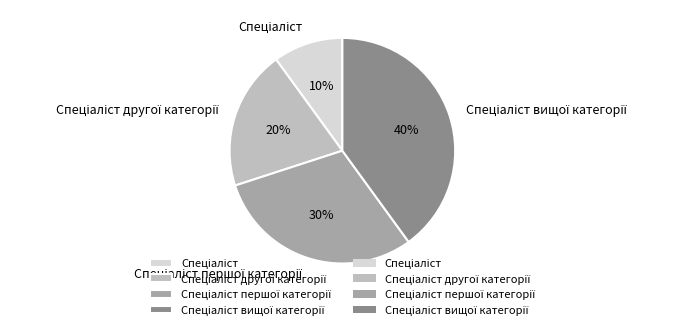

To the nearest percent, what is the average slice percentage?

25%